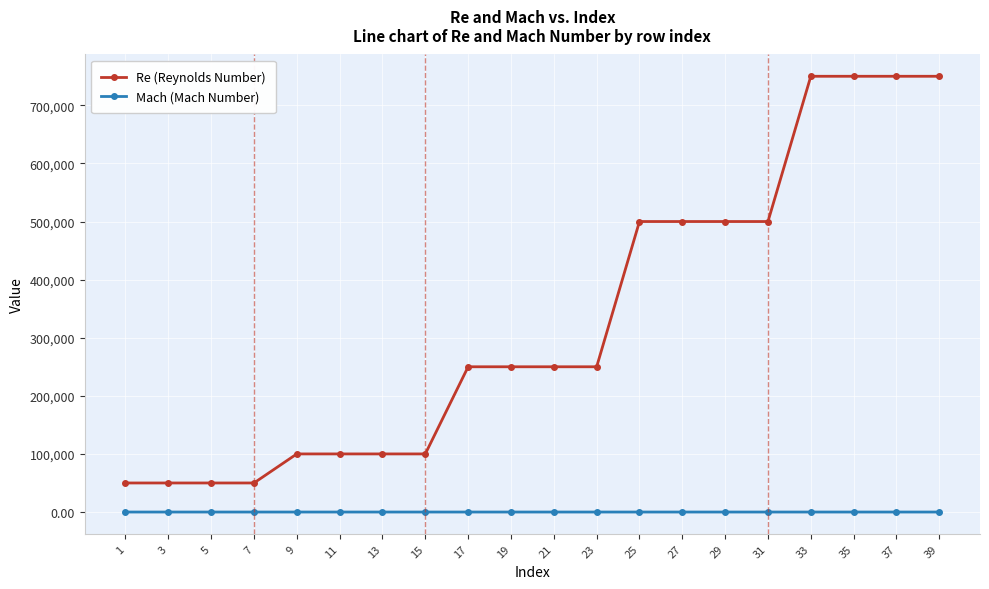

Which series changed the most between 9 and 21?

Re (Reynolds Number)